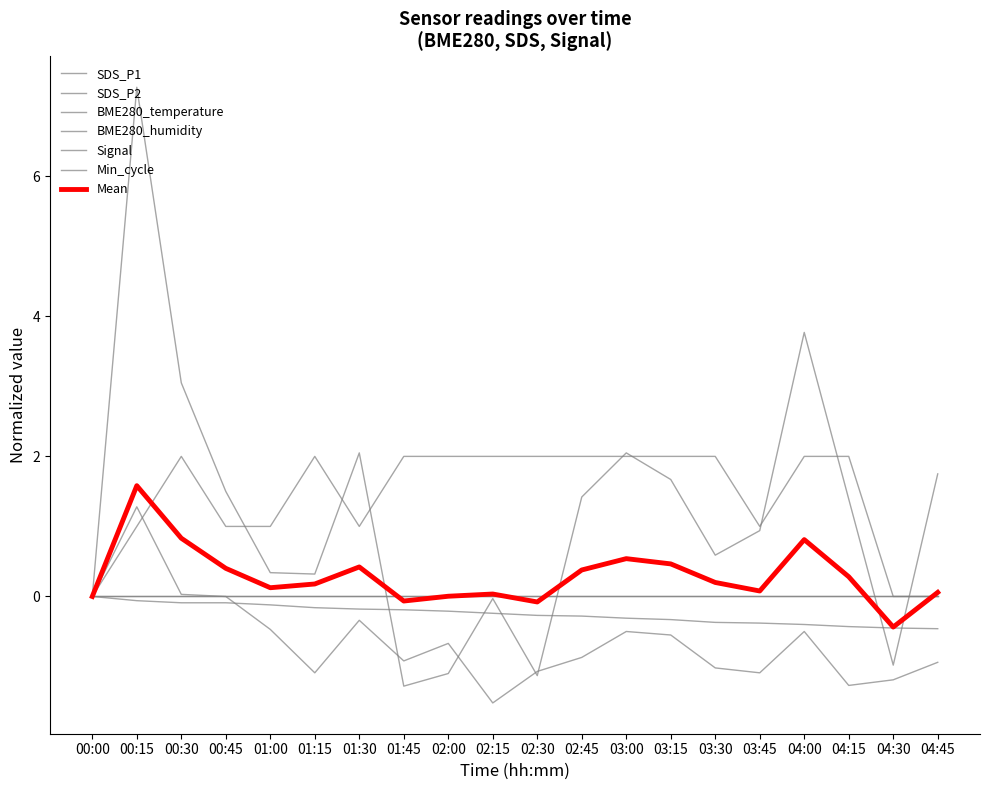

Does the chart have visible grid lines?

No